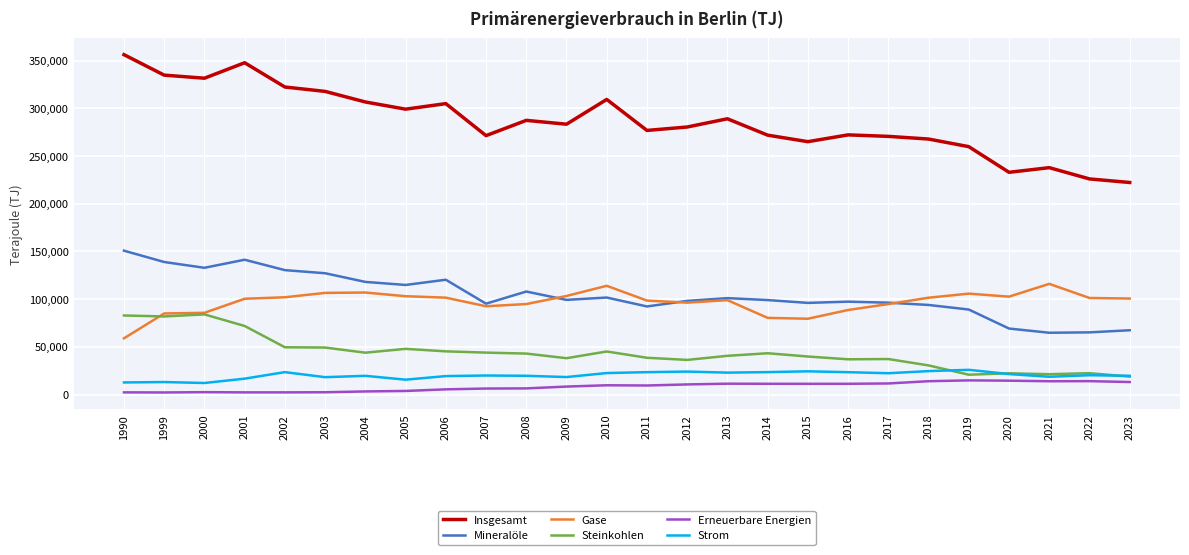

The value of Erneuerbare Energien at 2022 is 14002.0. True or false?

True